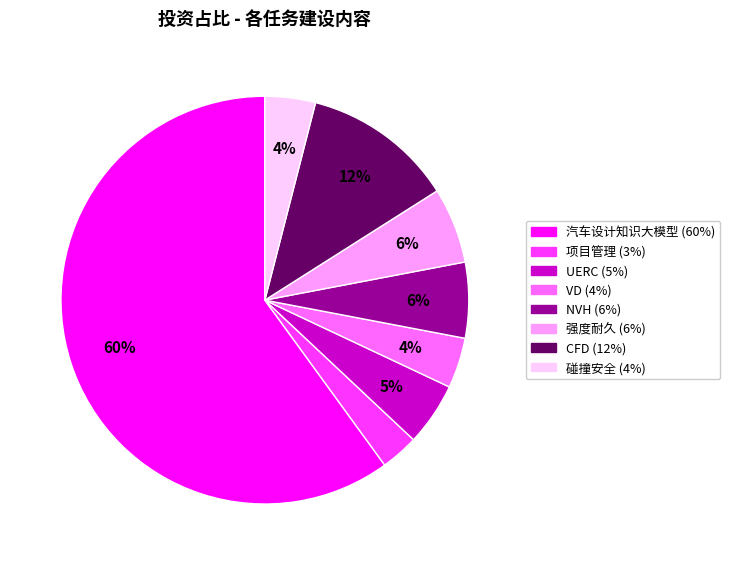

Count the number of slices in the pie.

8